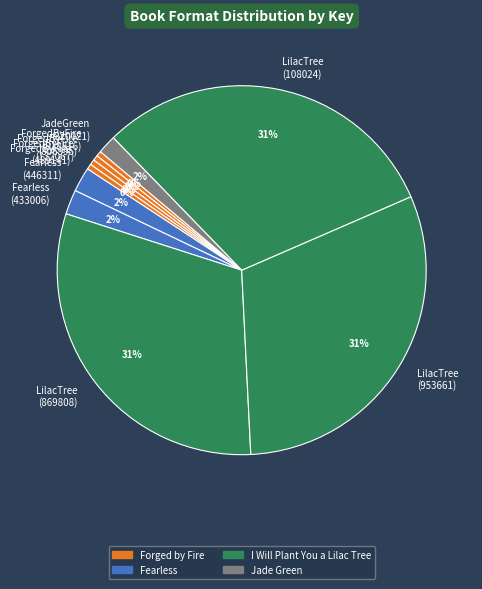

True or false: LilacTree (869808) accounts for 31% of the total.

True